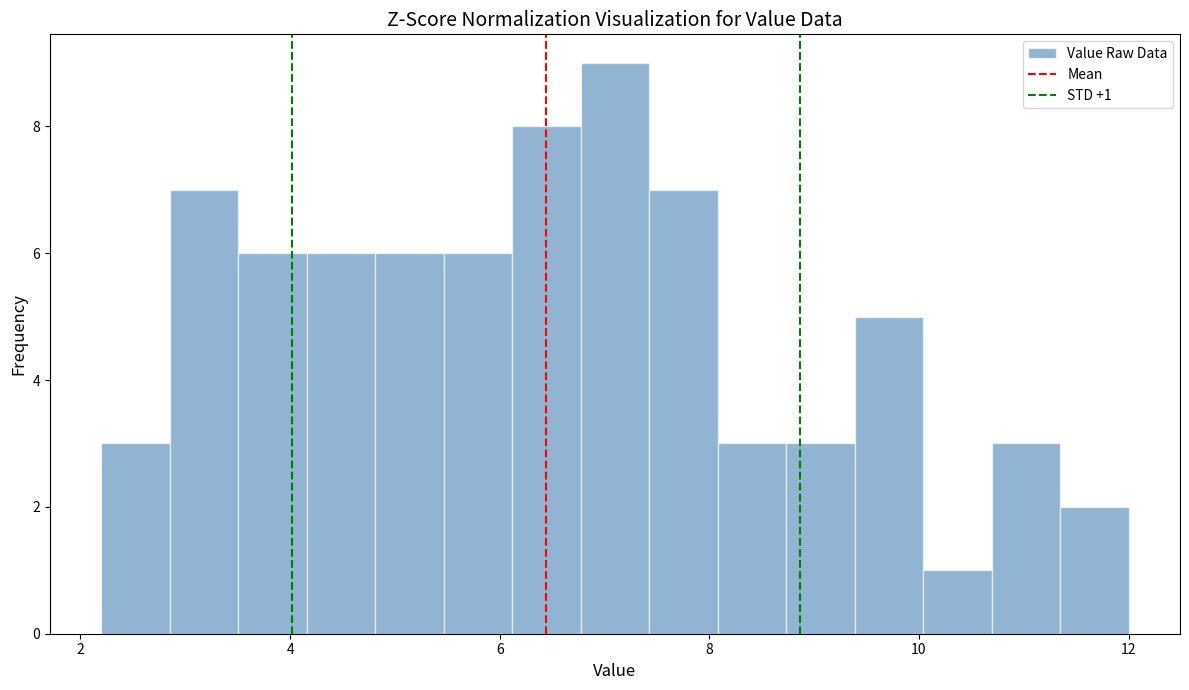

Read against the x-axis, roughly where is the centre of the tallest bar?

7.2